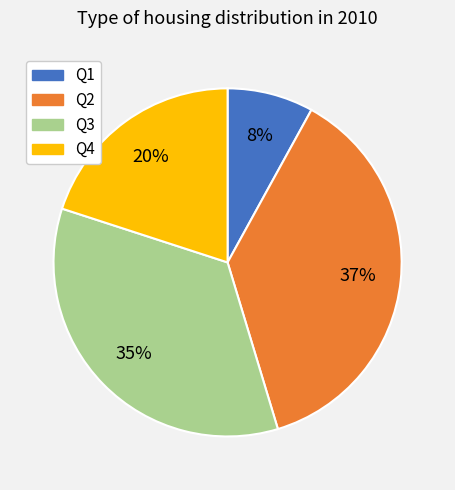

What is the largest slice in the pie chart?

Q2